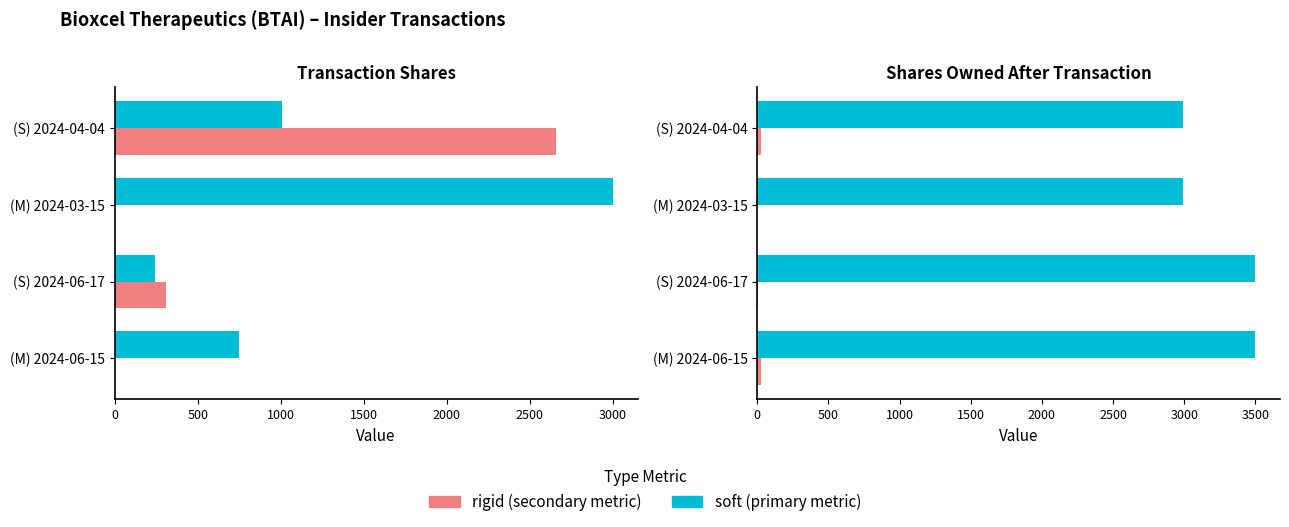

Reading left to right, list all the values displayed in this chart.

transactionShares: 750	244	3000	1008
transactionValue: 0	308	0	2656
sharesOwnedFollowingTransaction: 3498	3498	2992	2992
|pctchgSharesOwned|: 27	7	0	25